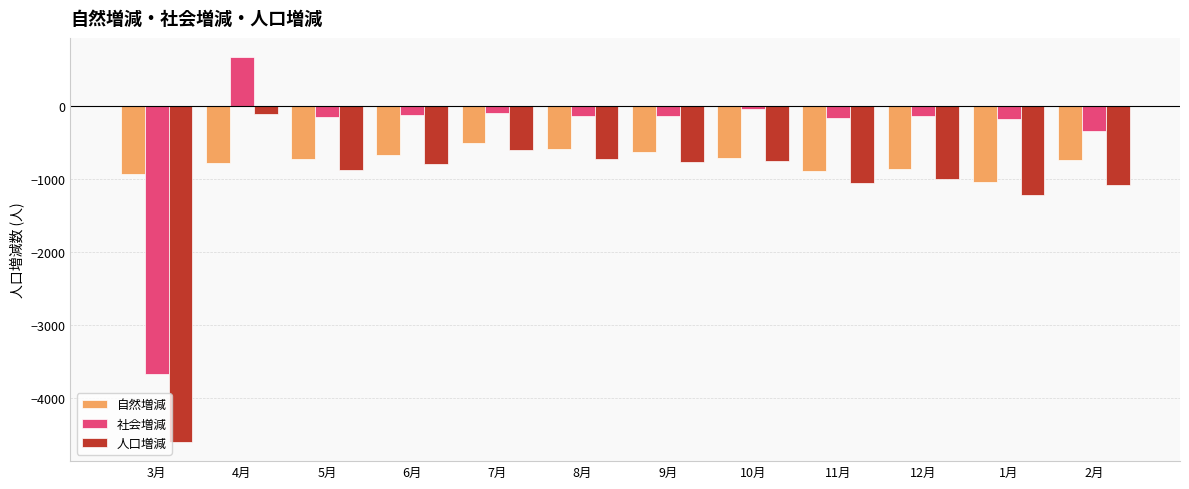

What are all the series names shown in the legend?

自然増減, 社会増減, 人口増減